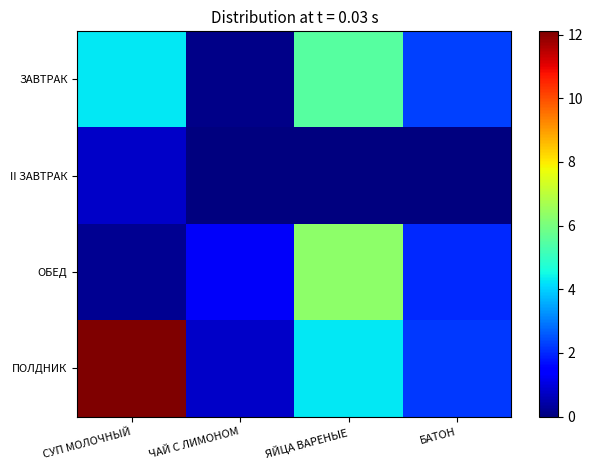

Count the number of data series in this chart.

4